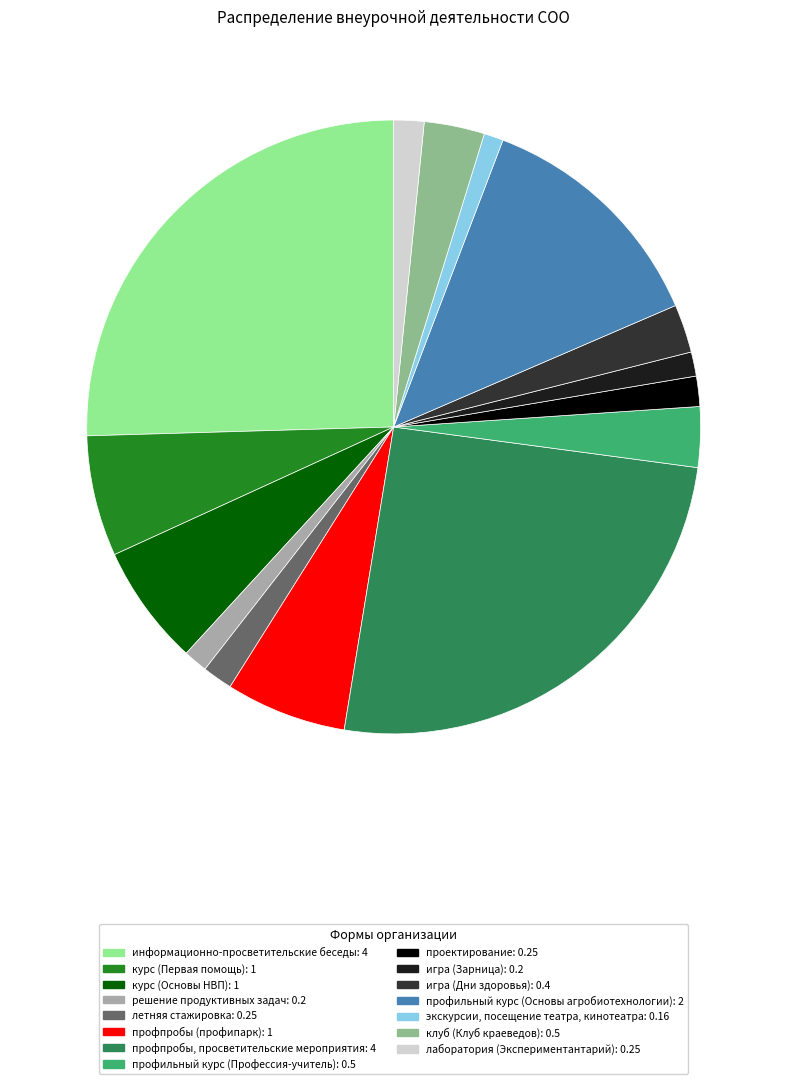

Count the number of slices in the pie.

15